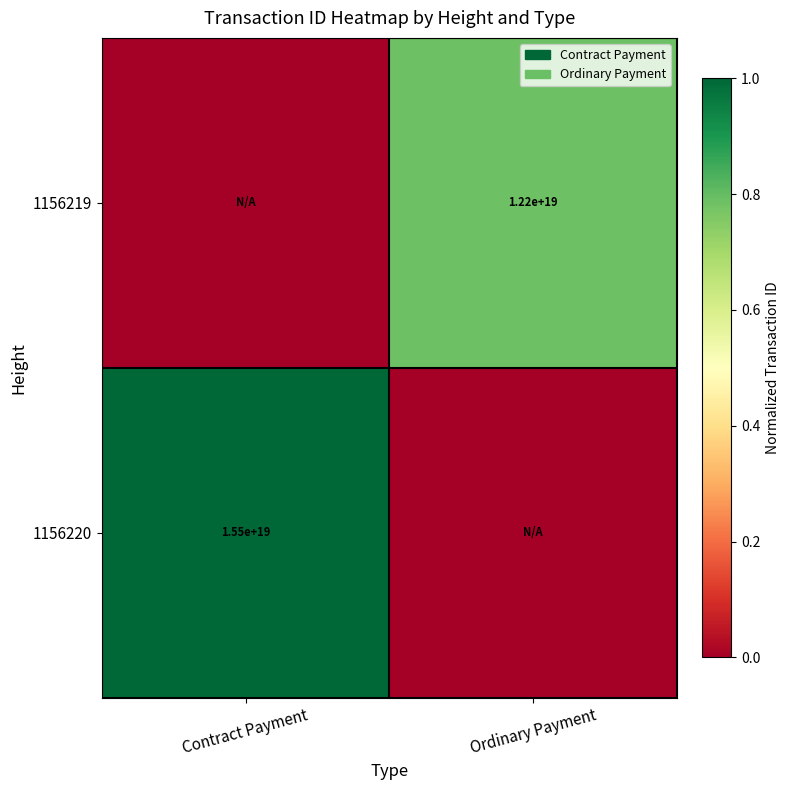

Is the value of 1156220 at Contract Payment greater than the value of 1156219 at Ordinary Payment?

Yes